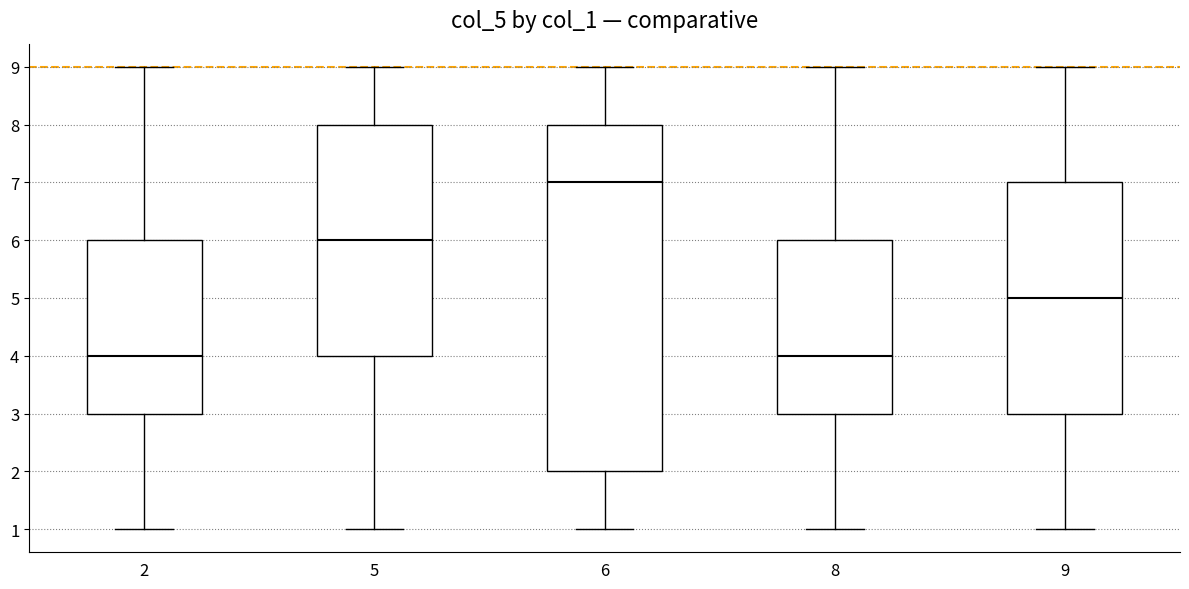

Comparing the boxes themselves (not the whiskers), which one is the tallest?

6